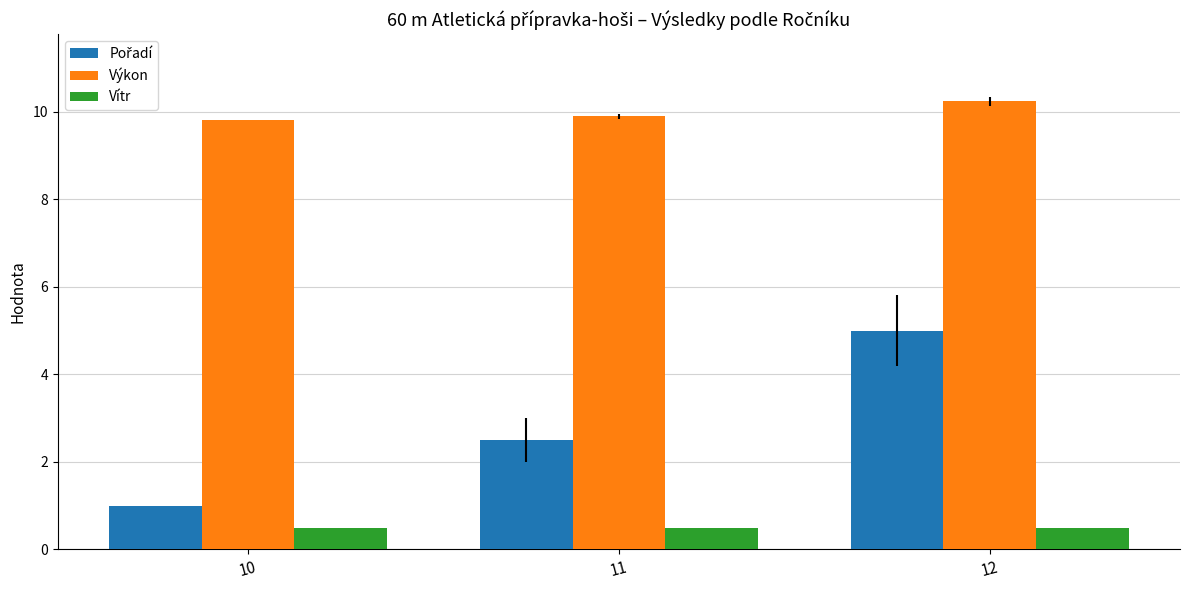

What is the minimum value shown in the chart?

0.5